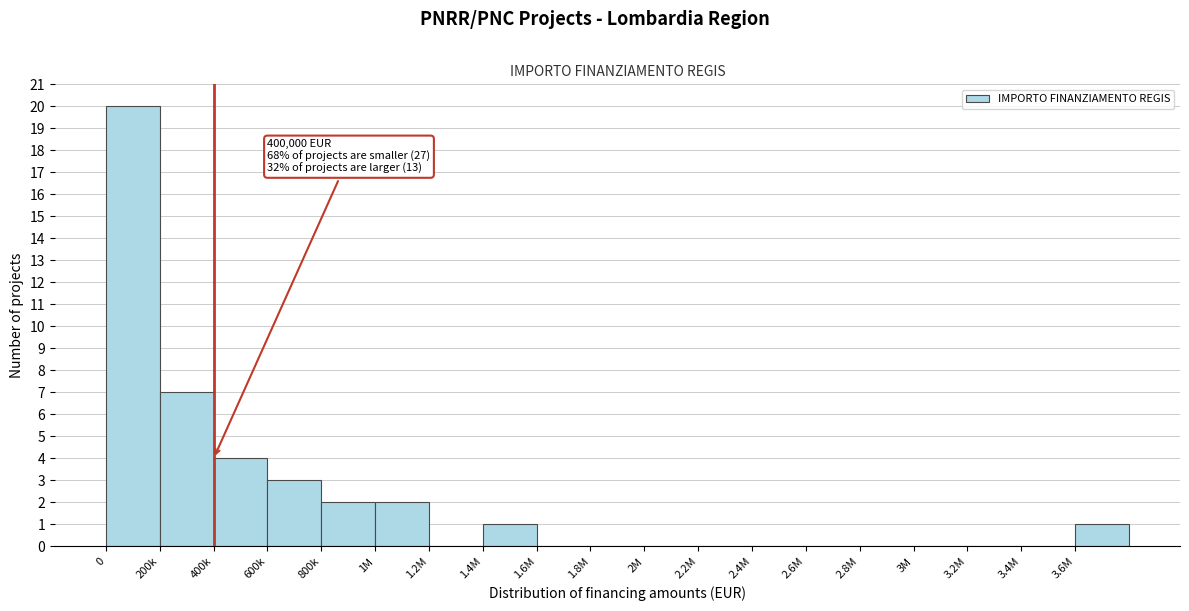

Reading left to right, transcribe all the data shown in this chart.

0=20	200k=7	400k=4	600k=3	800k=2	1M=2	1.2M=0	1.4M=1	1.6M=0	1.8M=0	2M=0	2.2M=0	2.4M=0	2.6M=0	2.8M=0	3M=0	3.2M=0	3.4M=0	3.6M=1